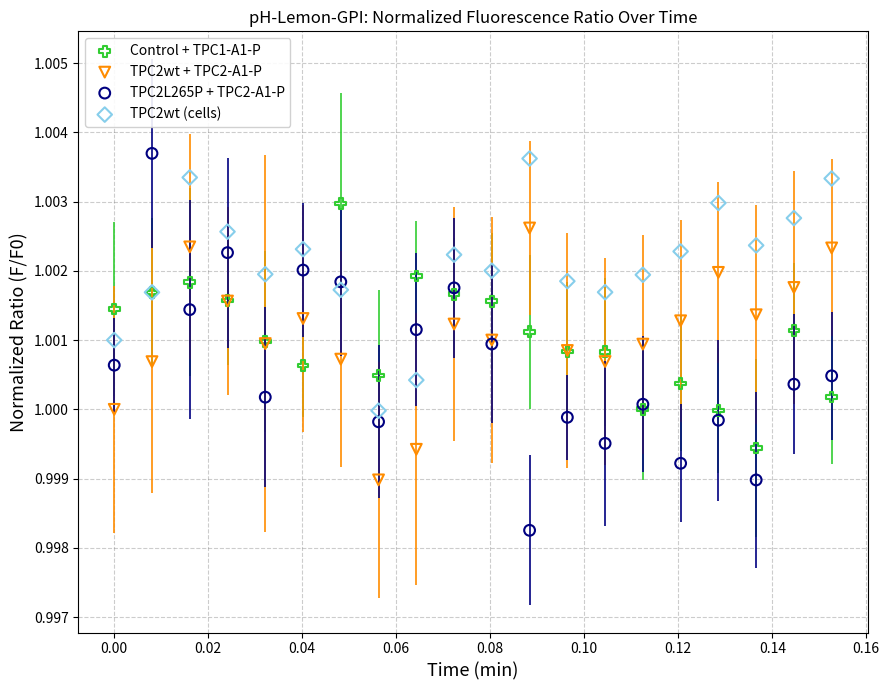

Which series has the largest Y range (max minus min)?

TPC2L265P + TPC2-A1-P